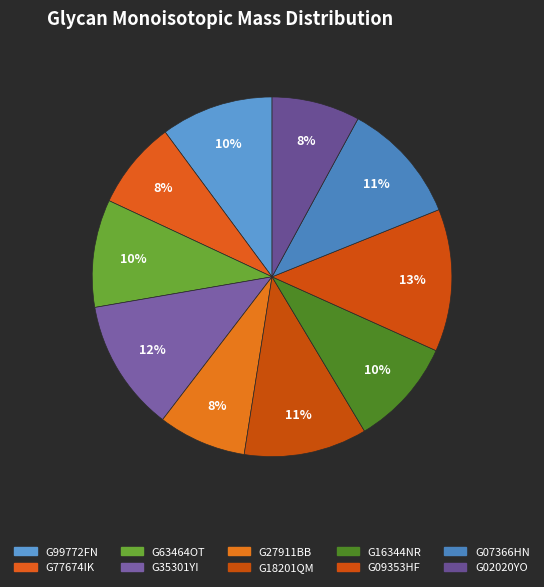

To the nearest percent, what portion does G09353HF represent?

13%